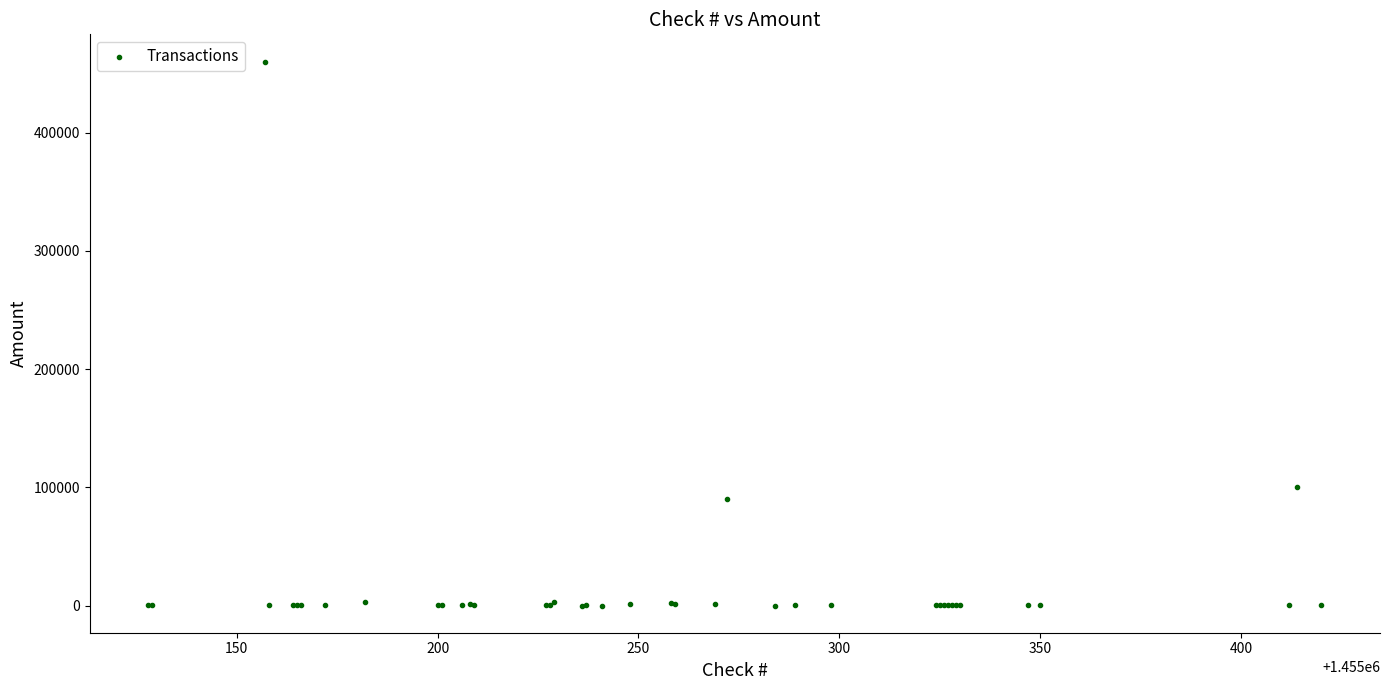

What Y value in the scatter plot is closest to 230103?

100000.0